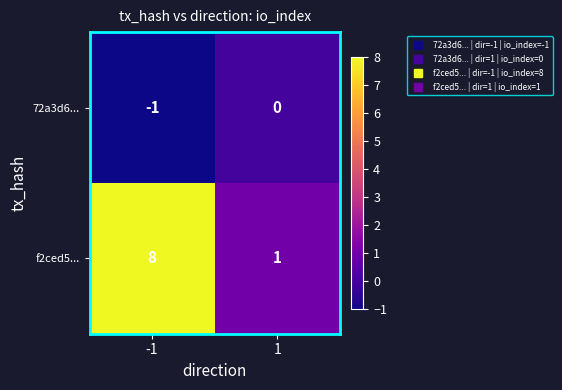

What is the maximum value shown in the chart?

8